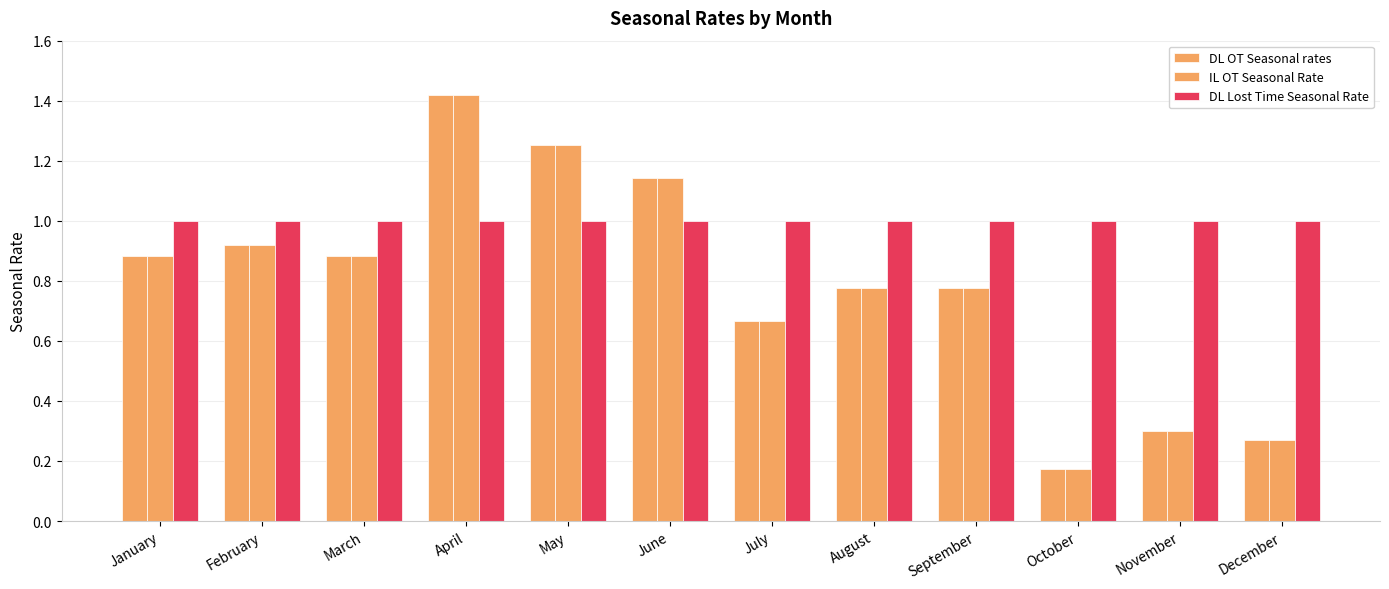

Reading right to left, list all the values displayed in this chart.

DL OT Seasonal rates: December=0.3	November=0.3	October=0.2	September=0.8	August=0.8	July=0.7	June=1.1	May=1.3	April=1.4	March=0.9	February=0.9	January=0.9
IL OT Seasonal Rate: December=0.3	November=0.3	October=0.2	September=0.8	August=0.8	July=0.7	June=1.1	May=1.3	April=1.4	March=0.9	February=0.9	January=0.9
DL Lost Time Seasonal Rate: December=1.0	November=1.0	October=1.0	September=1.0	August=1.0	July=1.0	June=1.0	May=1.0	April=1.0	March=1.0	February=1.0	January=1.0